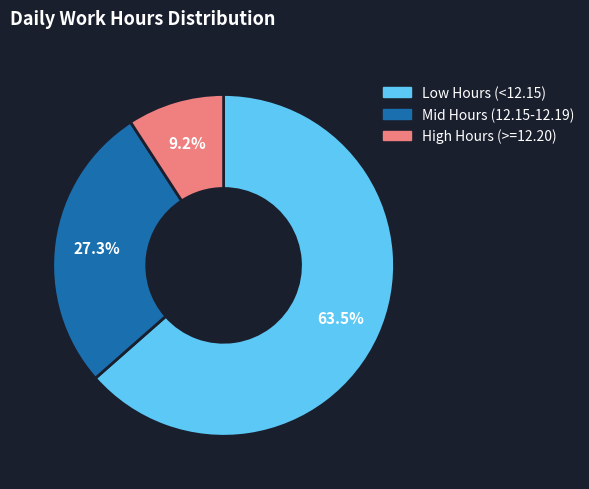

Which category has the smallest portion of the pie?

High Hours (>=12.20)